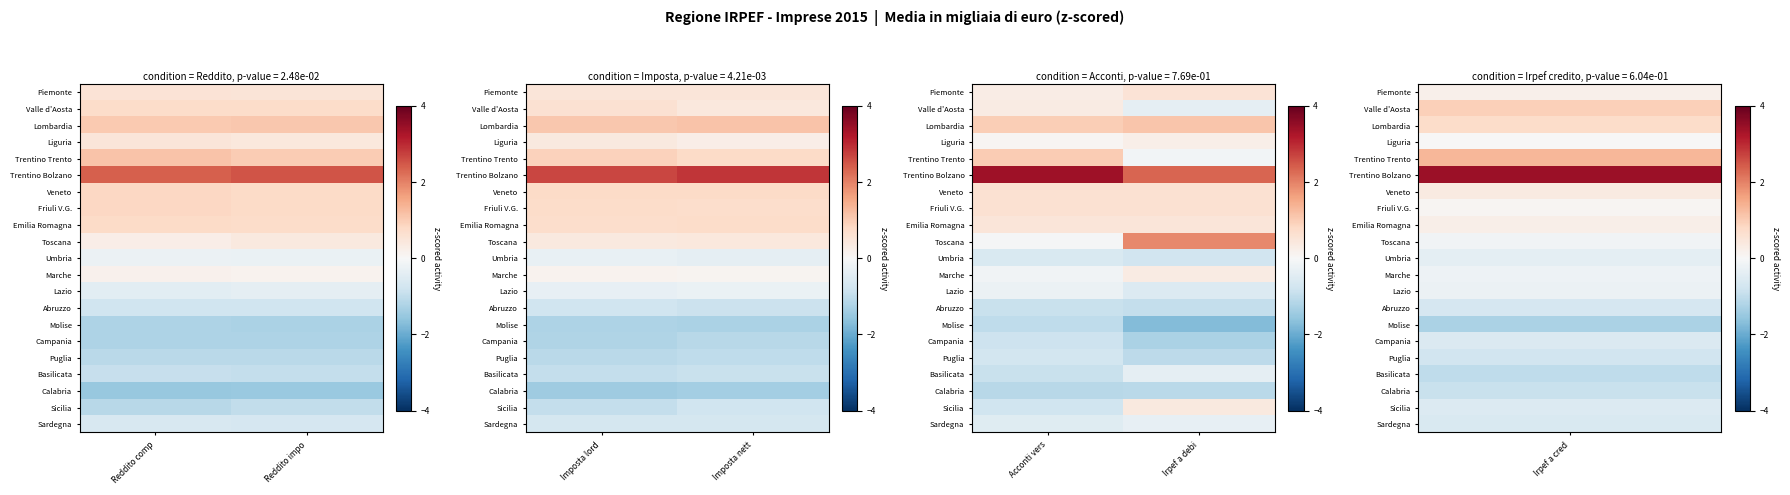

What value does the Liguria series have at Acconti vers?

0.1